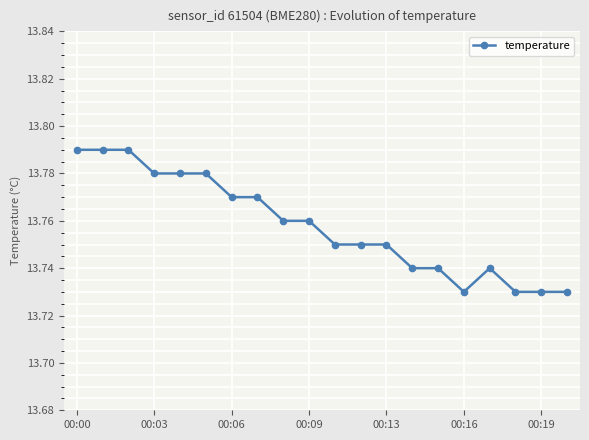

How many values are between 13 and 14?

20